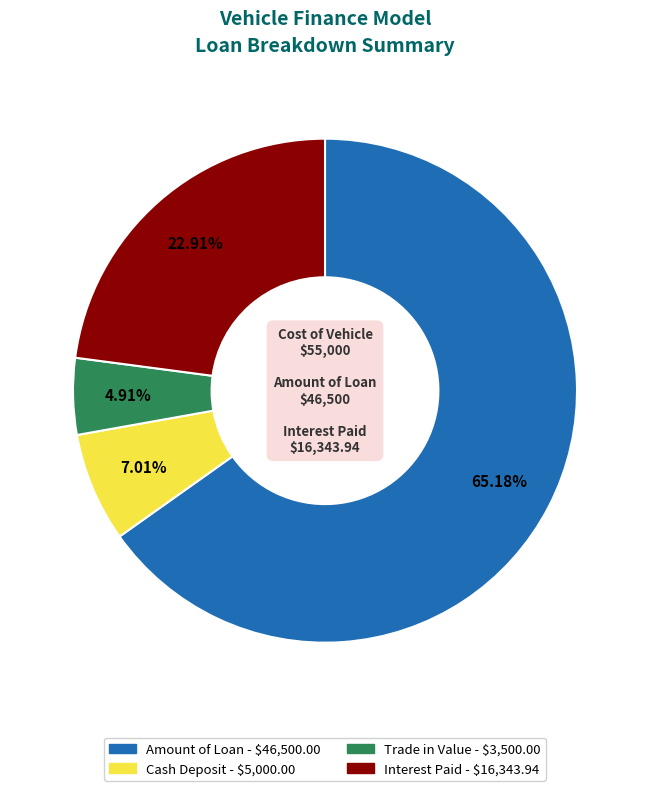

The Interest Paid slice represents 23% of the pie. True or false?

True